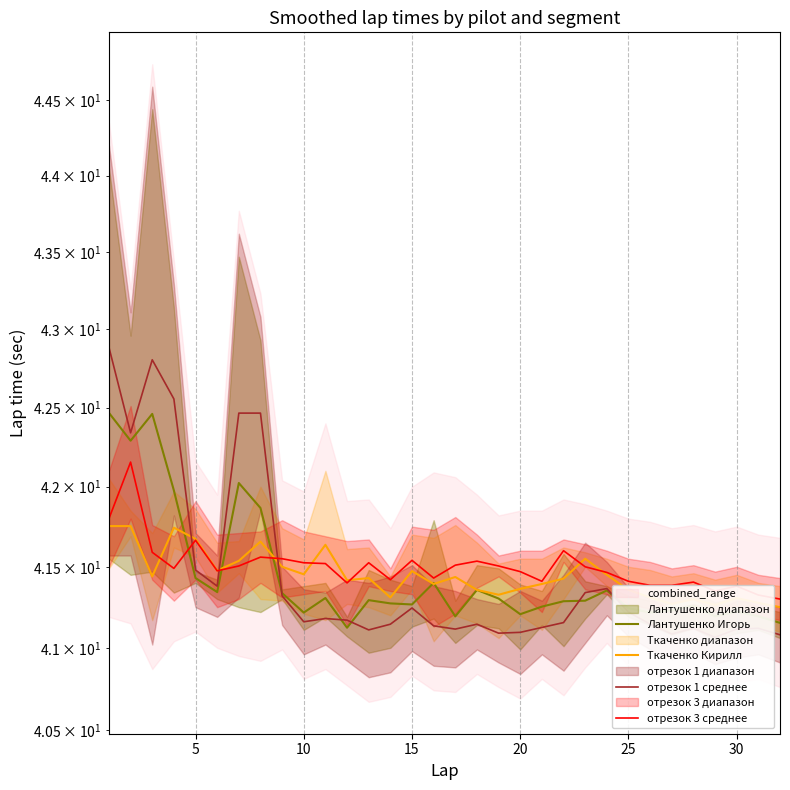

Is this an area chart (filled region under the line)?

No